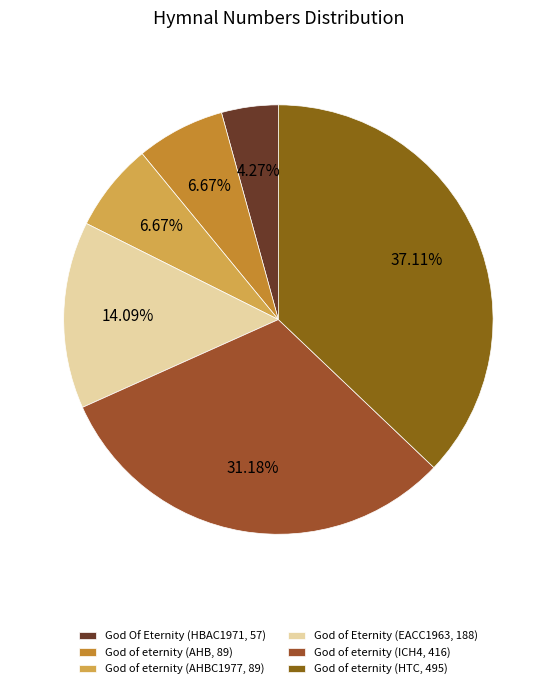

How many slices are in this pie chart?

6